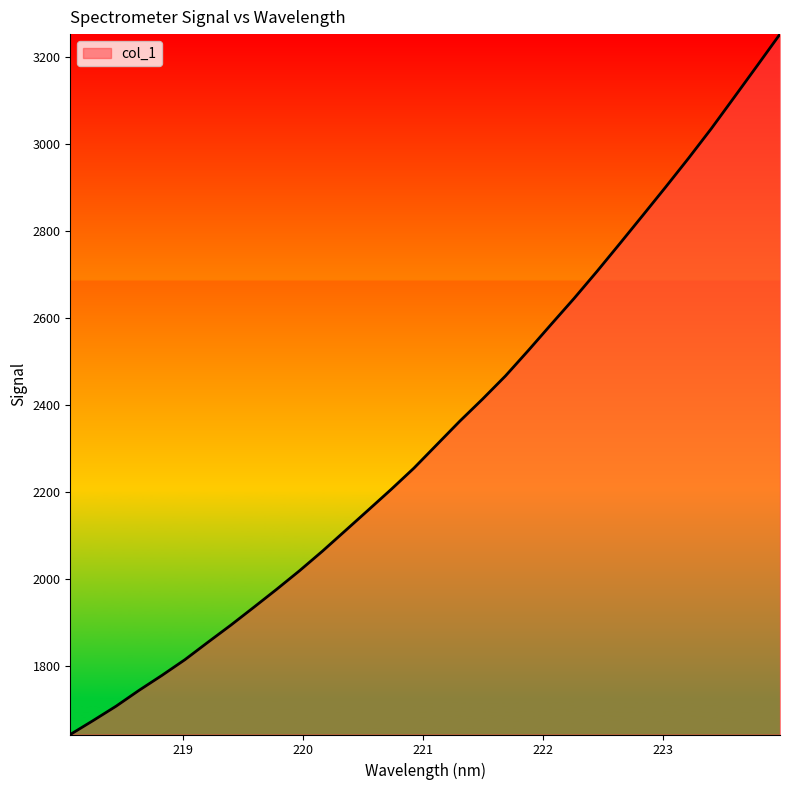

What is the minimum value shown in the chart?

1642.9